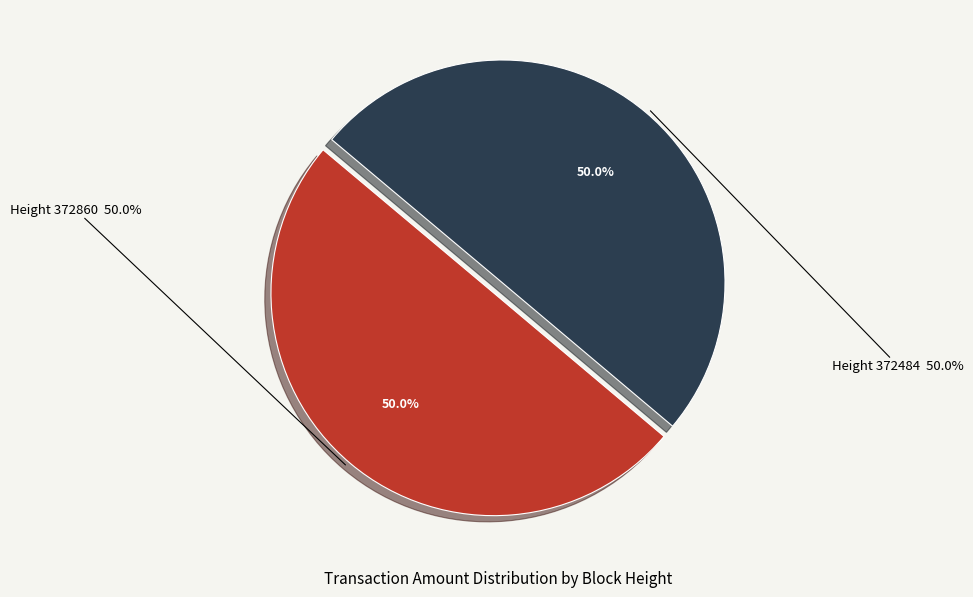

How many slices are in this pie chart?

2